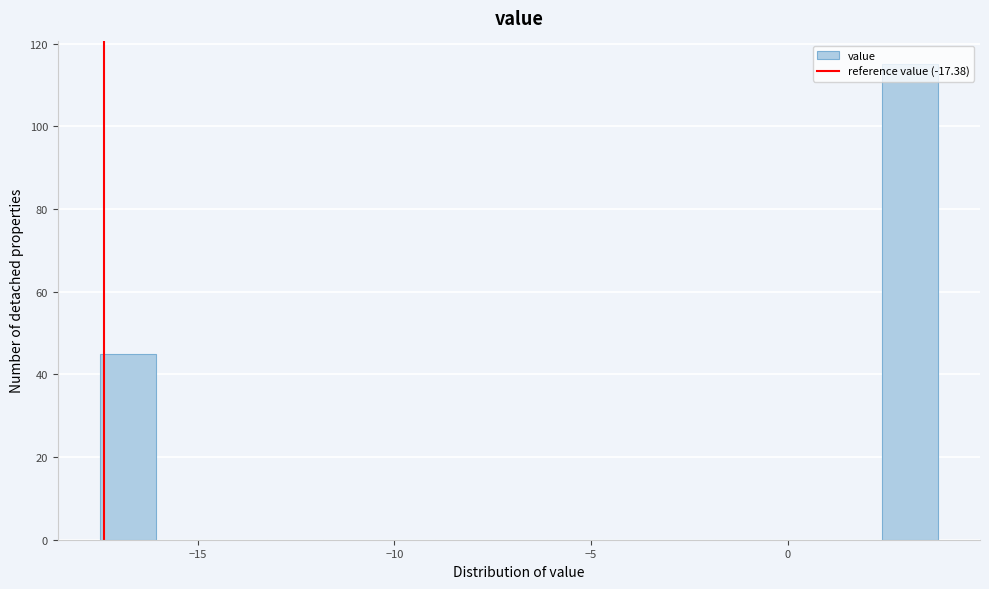

Read against the x-axis, roughly where is the centre of the tallest bar?

3.0